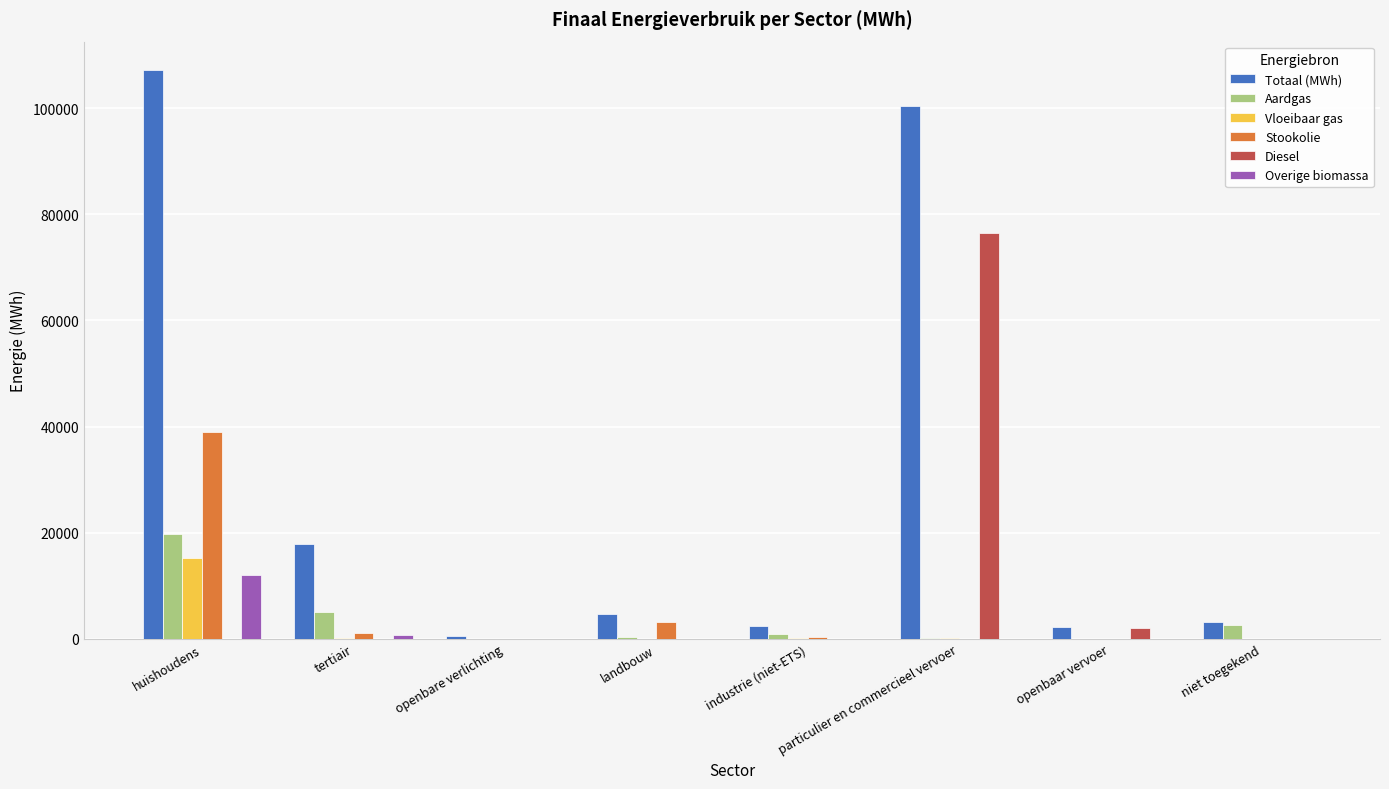

How many data points in Aardgas are above 850?

4